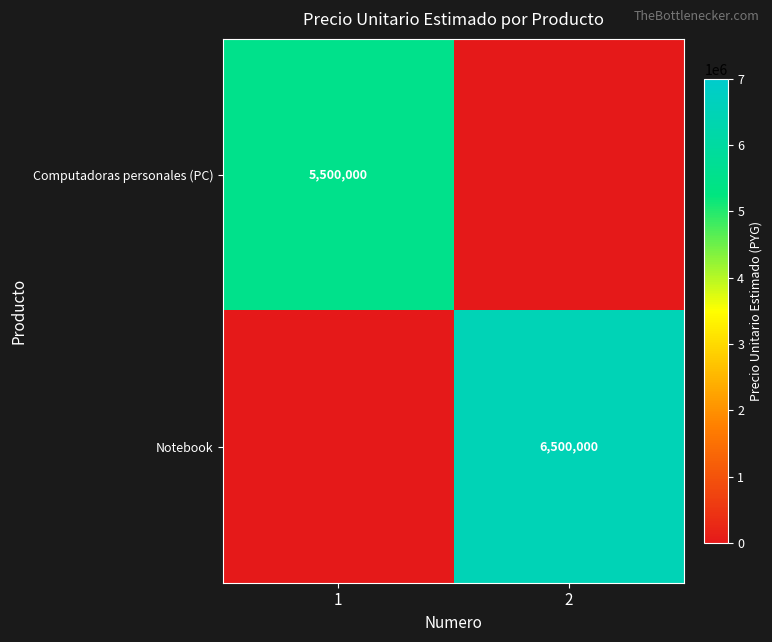

The Computadoras personales (PC) series shows 9631544 at 1. True or false?

False